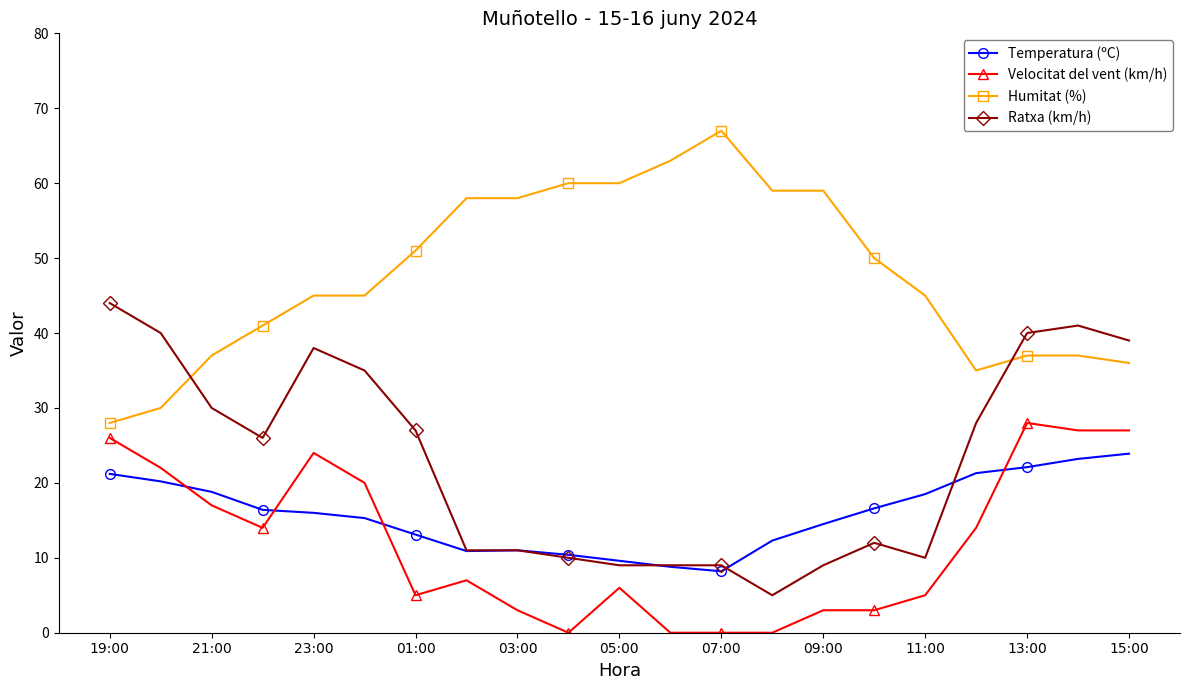

What are all the series names shown in the legend?

Temperatura (ºC), Velocitat del vent (km/h), Humitat (%), Ratxa (km/h)